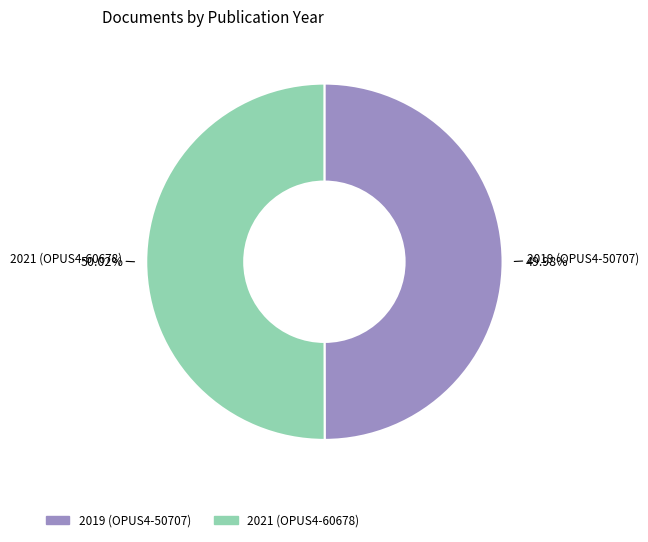

Which slice is the largest?

OPUS4-60678